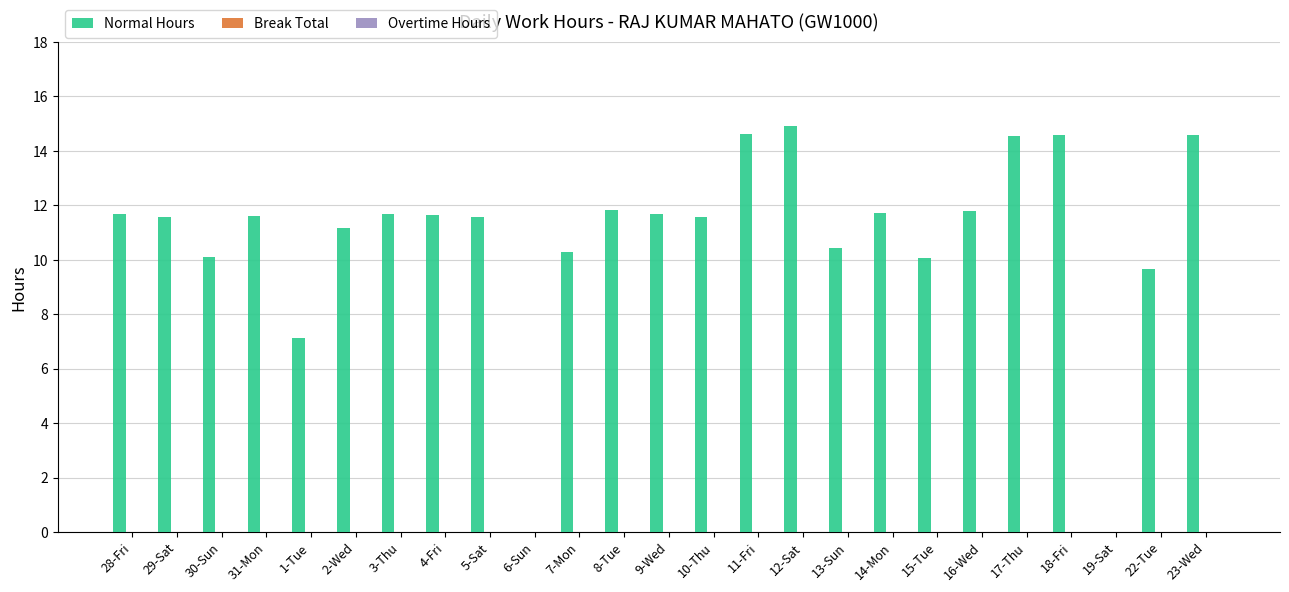

What is the maximum value shown in the chart?

14.9